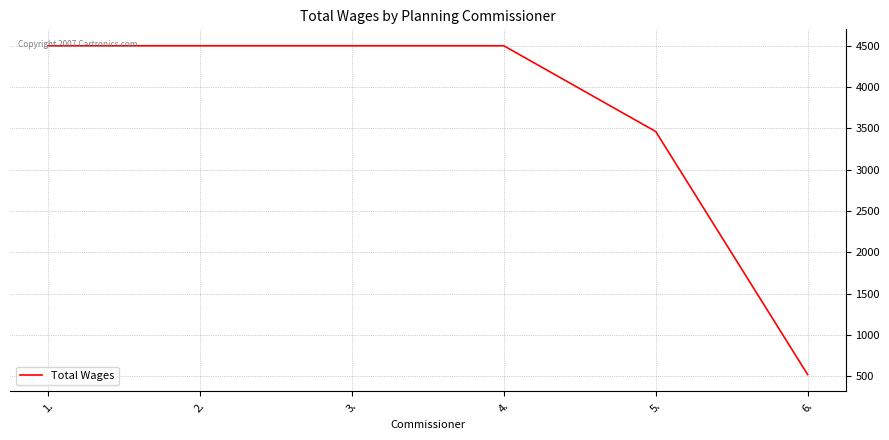

The value at 4. is 4500. True or false?

True